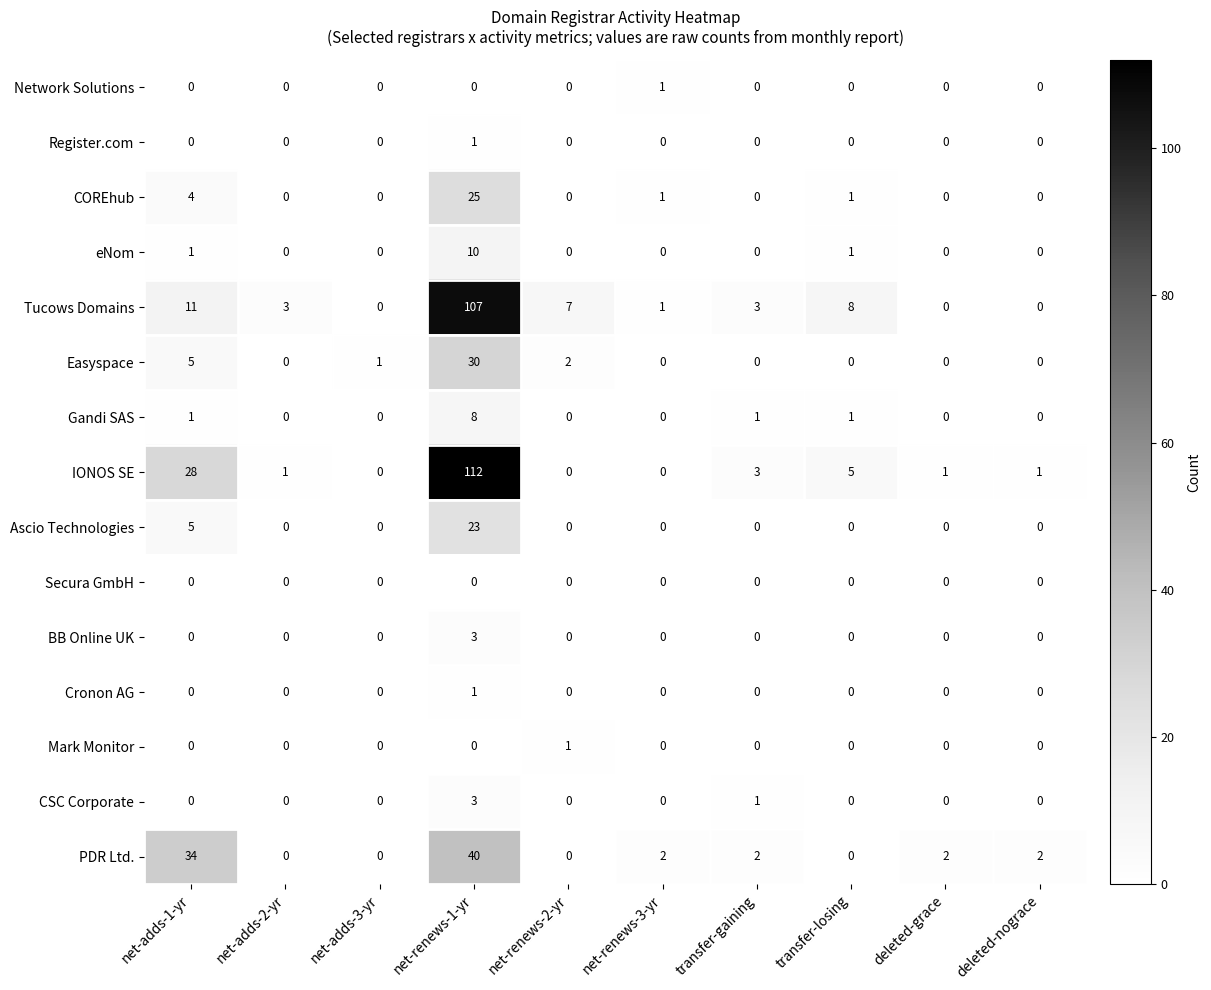

What is the highest value of the IONOS SE series?

112